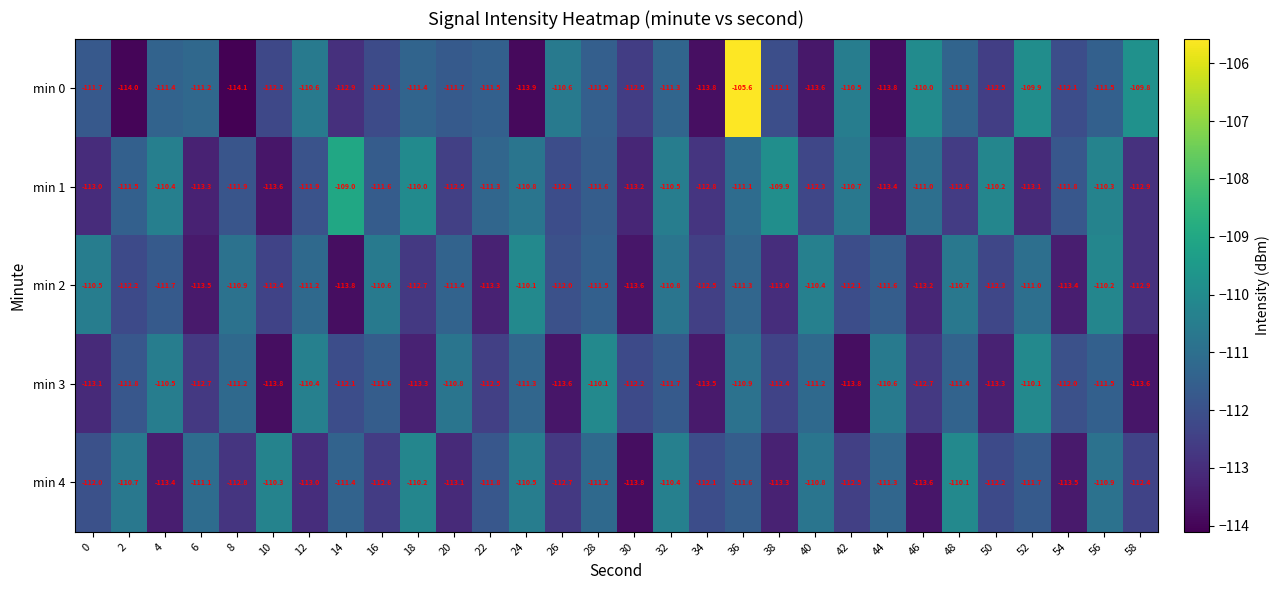

Which series has the largest total across all categories?

min 1